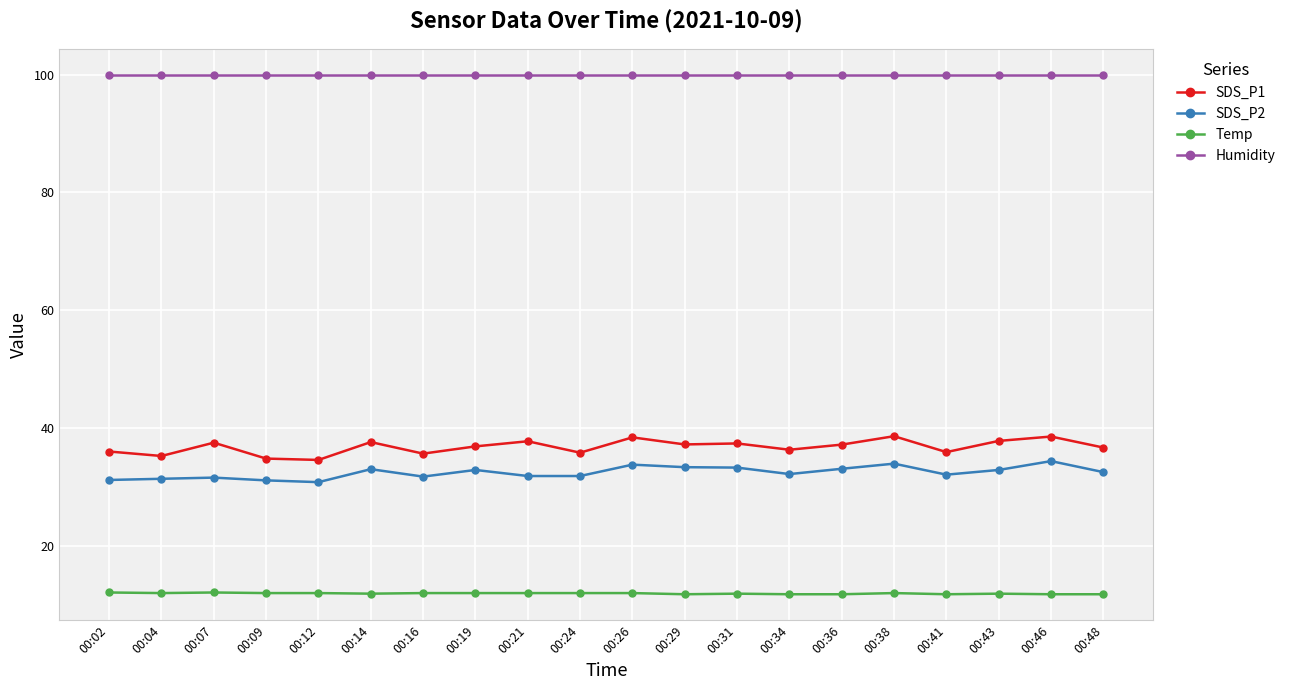

True or false: SDS_P2 and Temp intersect in this chart.

False